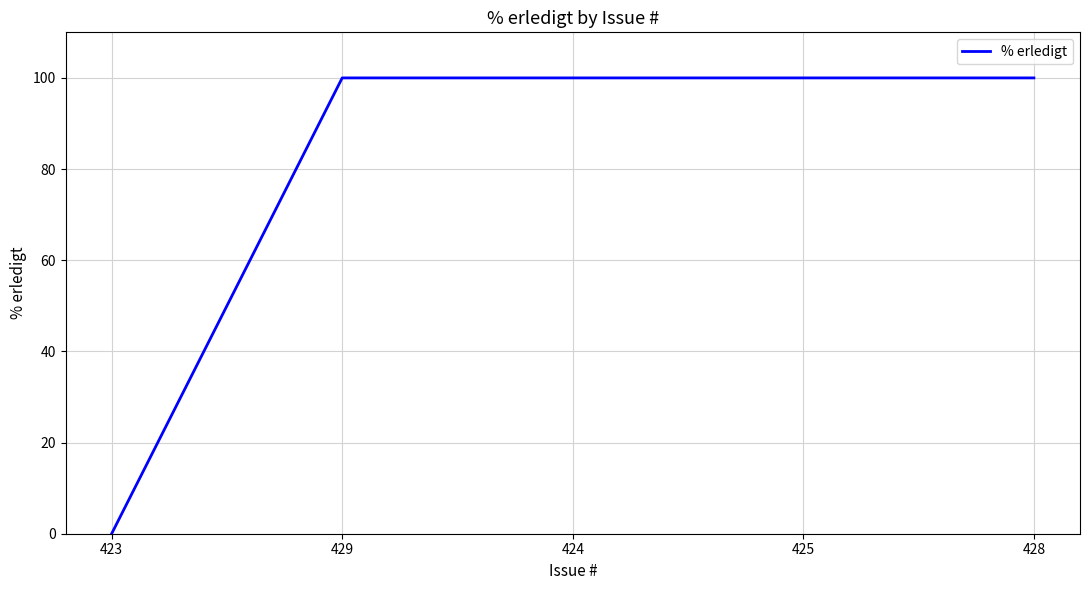

What is the difference between the maximum and minimum values?

100